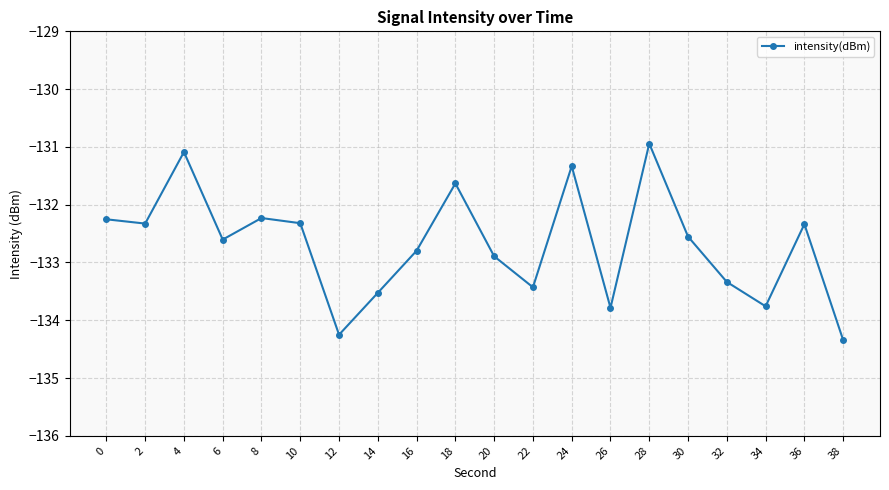

What is the change in value from 0 to 34?

-1.5